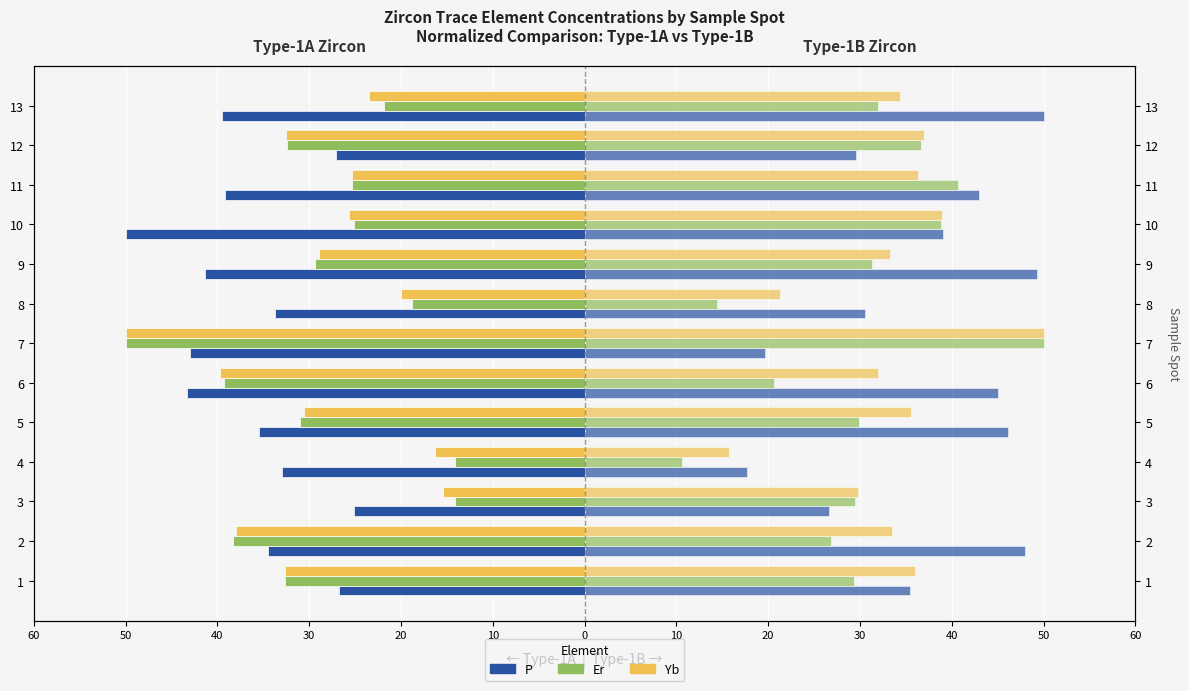

What is the label of the 1st bar from the right?

60